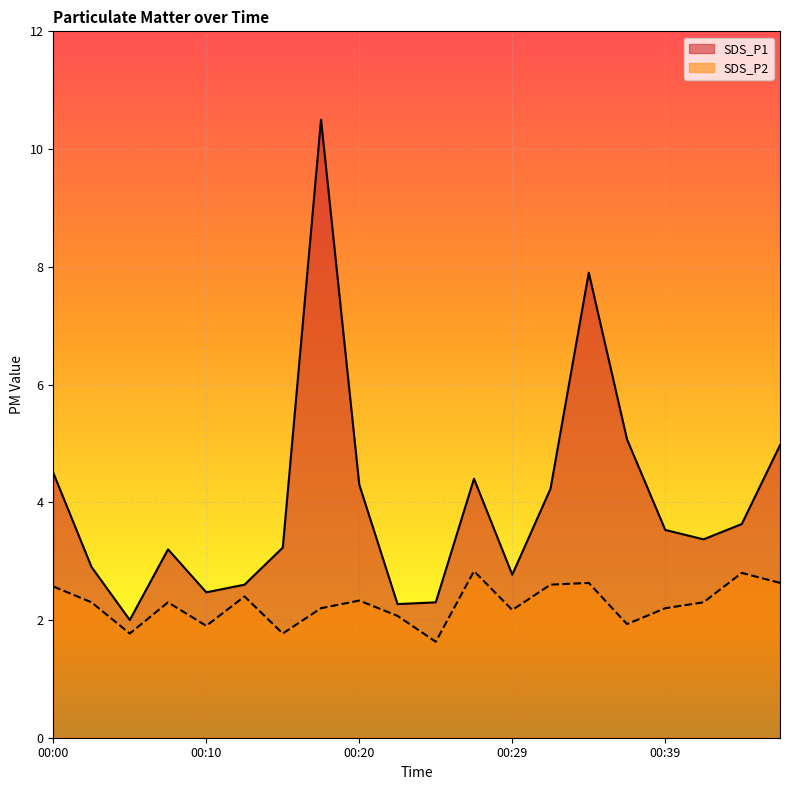

At how many categories does at least one series exceed 6?

2